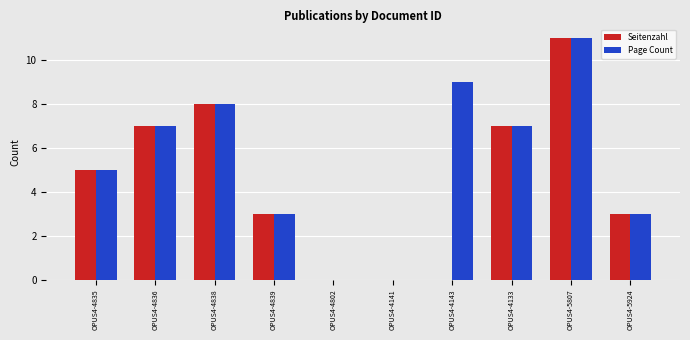

True or false: Seitenzahl has a value of -6 at OPUS4-4143.

False